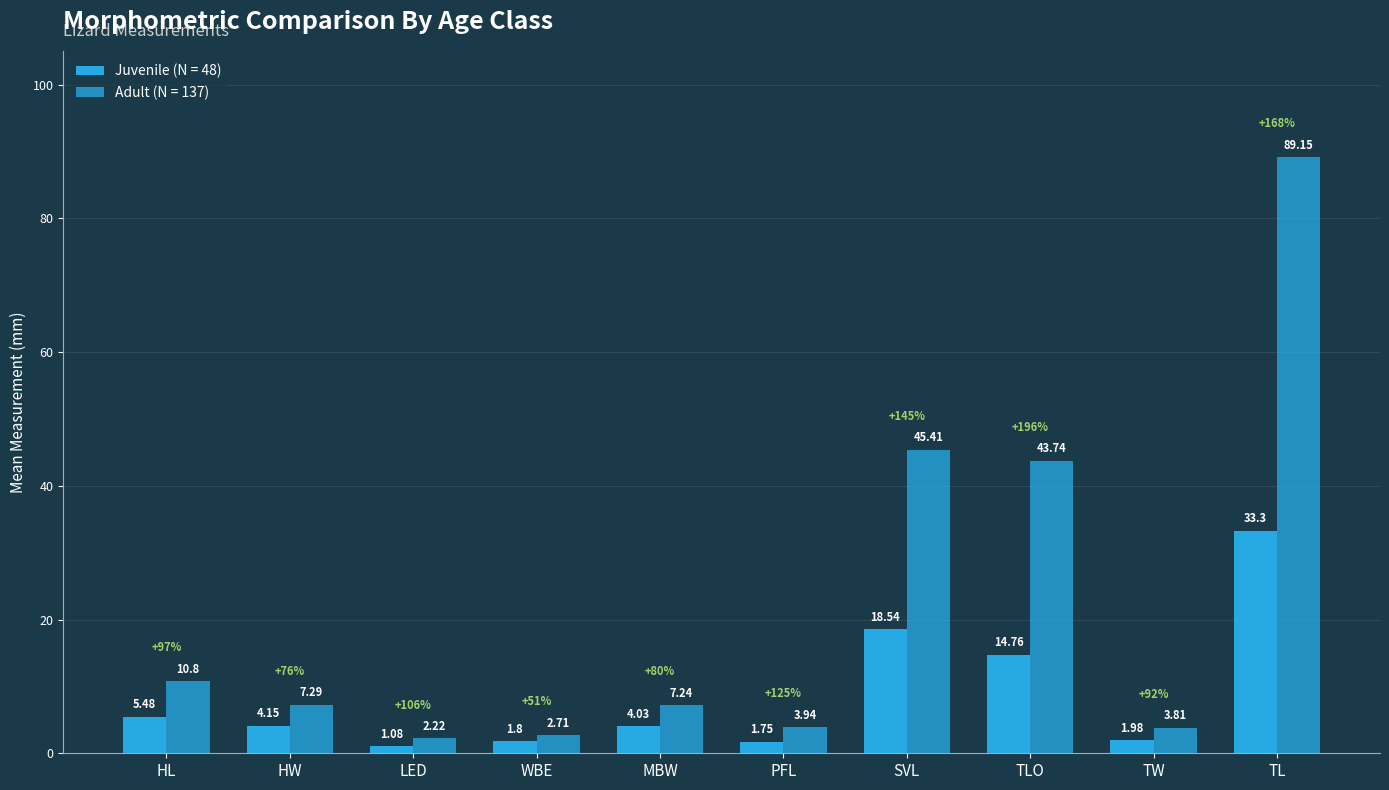

Is the value of Juvenile (N = 48) at SVL greater than the value of Adult (N = 137) at HW?

Yes